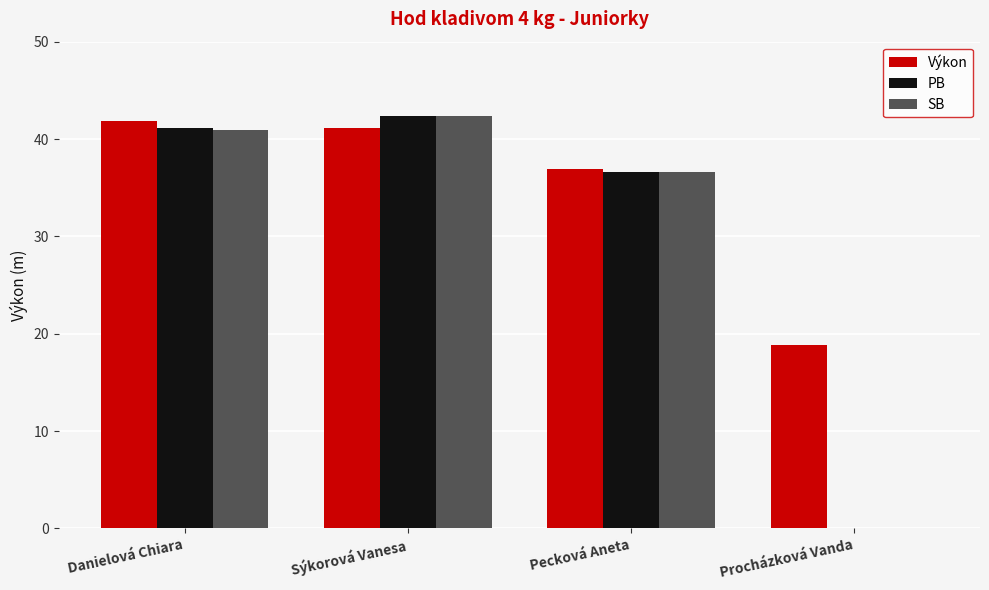

Reading left to right, transcribe all the data shown in this chart.

Výkon: Danielová Chiara=41.9	Sýkorová Vanesa=41.1	Pecková Aneta=37.0	Procházková Vanda=18.8
PB: Danielová Chiara=41.1	Sýkorová Vanesa=42.4	Pecková Aneta=36.6	Procházková Vanda=0.0
SB: Danielová Chiara=40.9	Sýkorová Vanesa=42.4	Pecková Aneta=36.6	Procházková Vanda=0.0